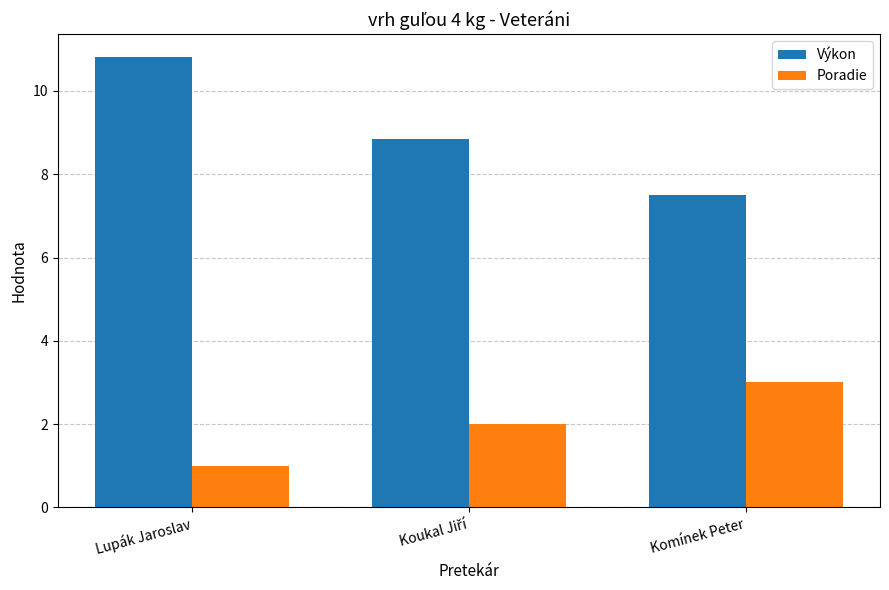

Where does the Výkon series first go above 8?

Lupák Jaroslav